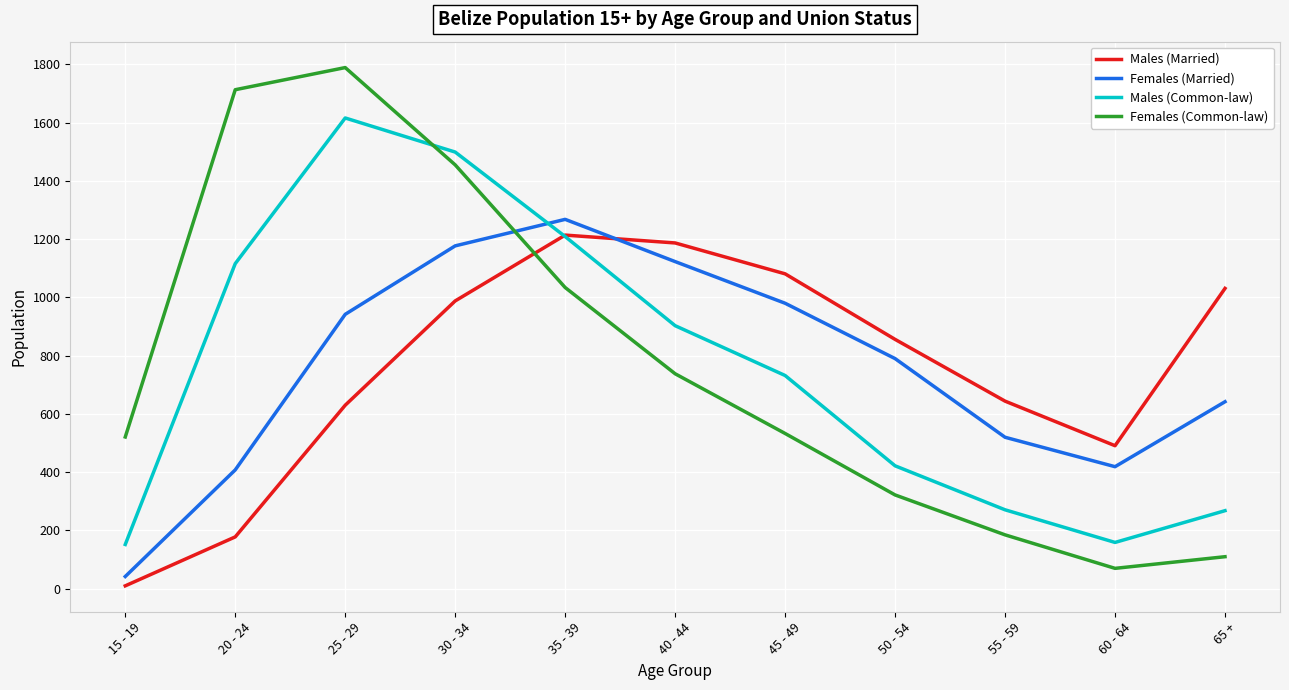

Is the value of Males (Married) at 25 - 29 greater than the value of Females (Married) at 55 - 59?

Yes